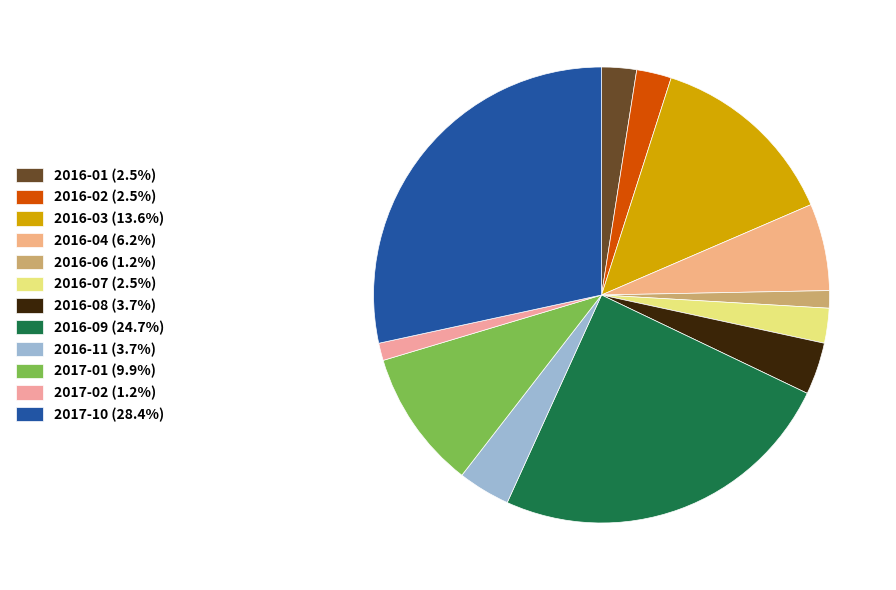

How many segments does this pie chart have?

12